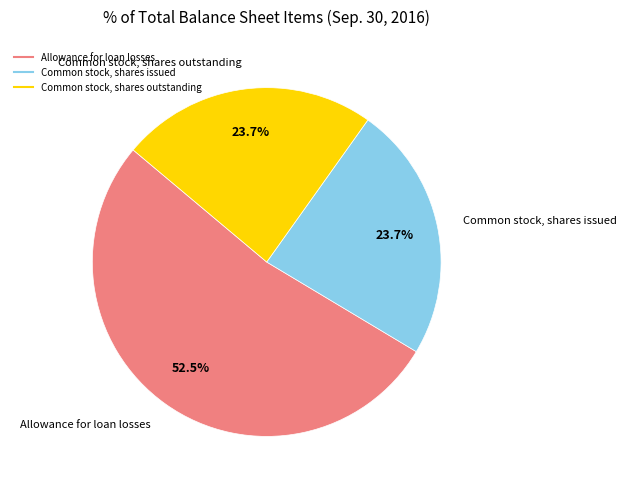

What percentage is the Common stock, shares outstanding slice, to the nearest percent?

24%